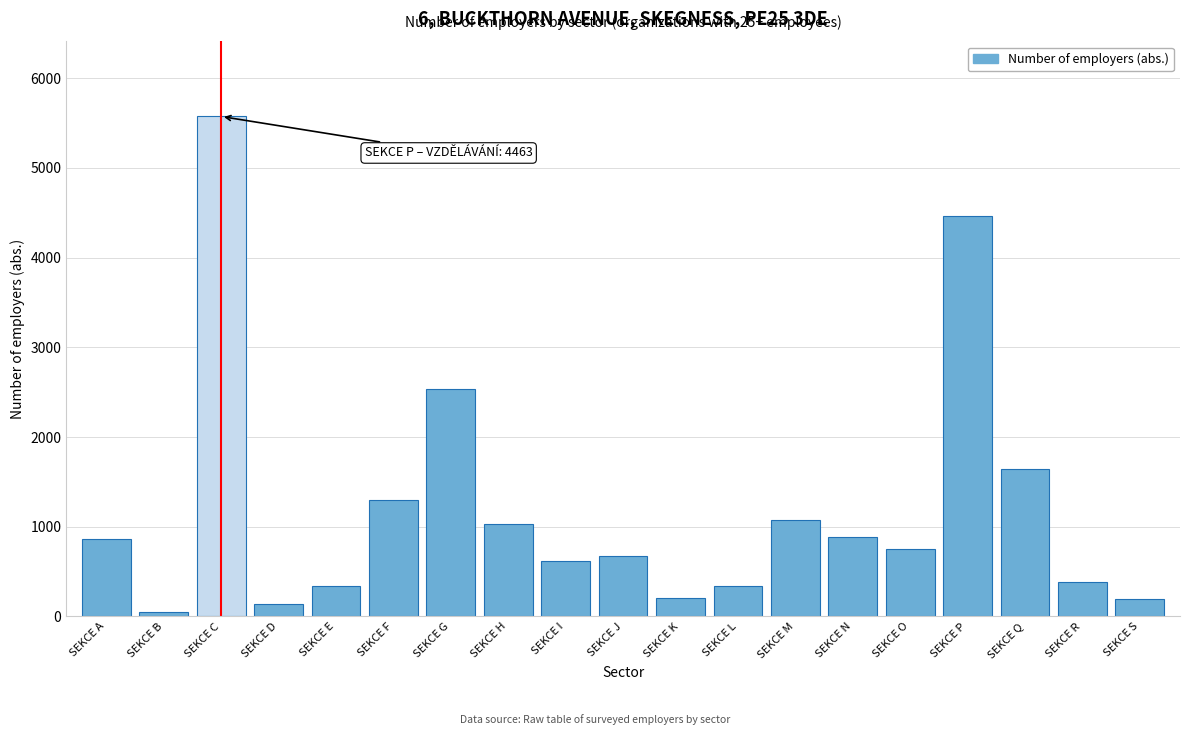

The value at SEKCE G is 4183. True or false?

False